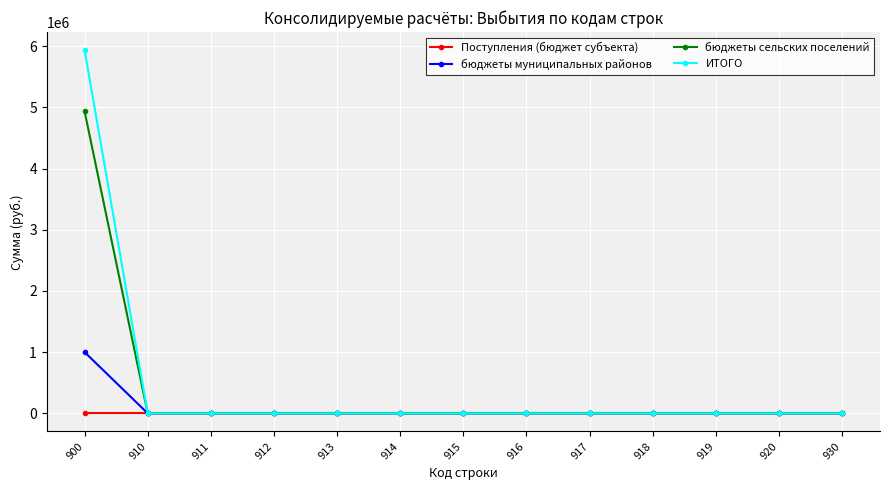

What is the greatest value displayed?

5936650.5